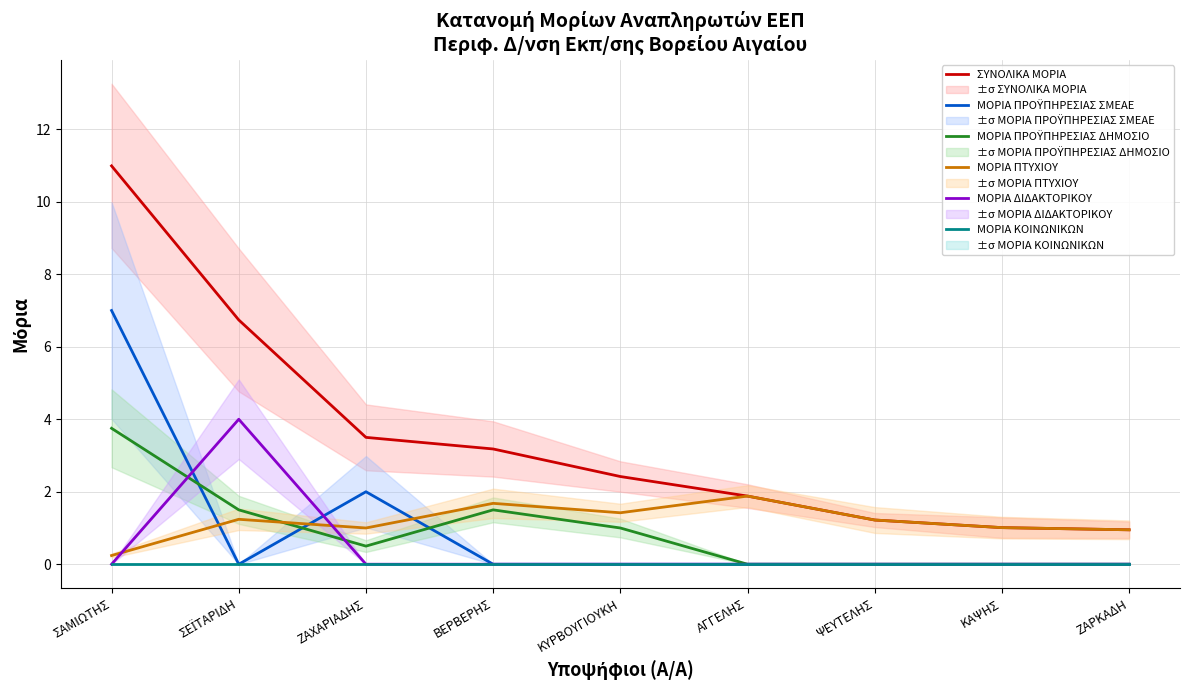

What are all the series names shown in the legend?

ΣΥΝΟΛΙΚΑ ΜΟΡΙΑ, ΜΟΡΙΑ ΠΡΟΫΠΗΡΕΣΙΑΣ ΣΜΕΑΕ, ΜΟΡΙΑ ΠΡΟΫΠΗΡΕΣΙΑΣ ΔΗΜΟΣΙΟ, ΜΟΡΙΑ ΠΤΥΧΙΟΥ, ΜΟΡΙΑ ΔΙΔΑΚΤΟΡΙΚΟΥ, ΜΟΡΙΑ ΚΟΙΝΩΝΙΚΩΝ